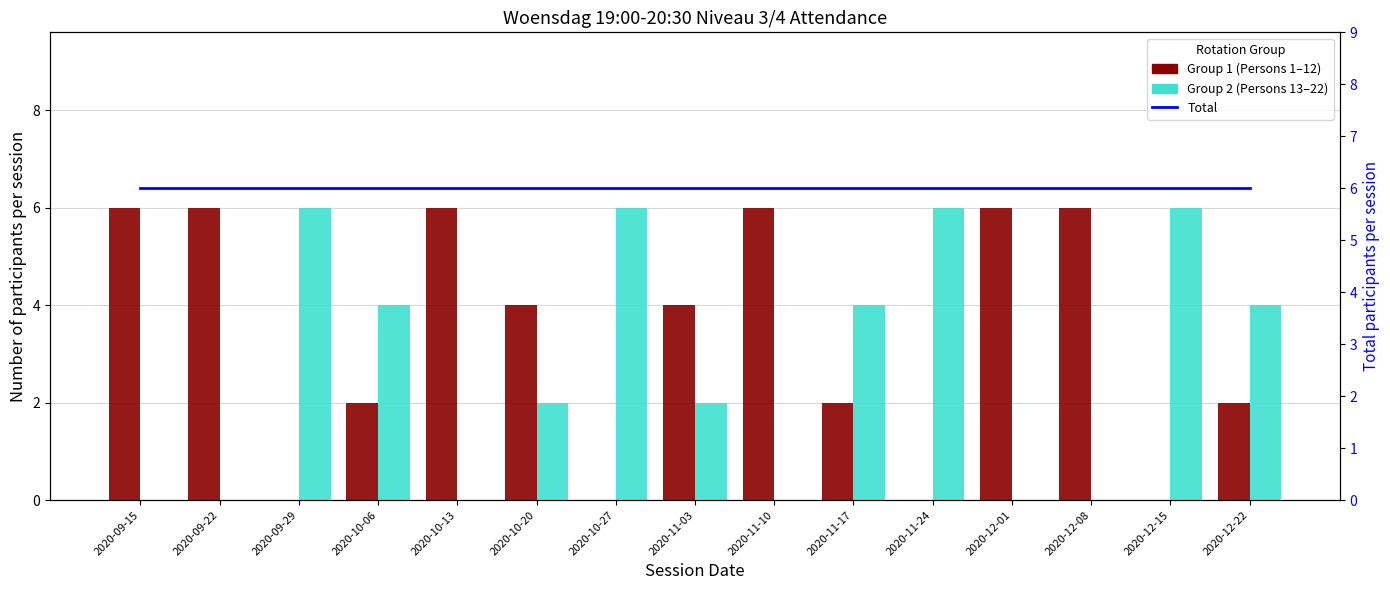

At which category is the sum across all series the highest?

2020-09-15